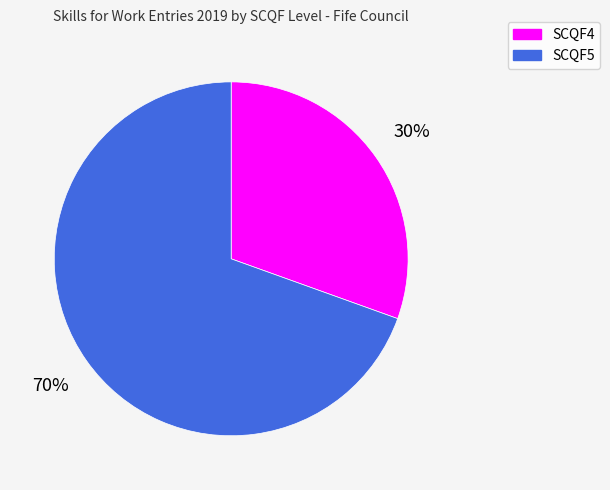

To the nearest percent, what is the average slice percentage?

50%